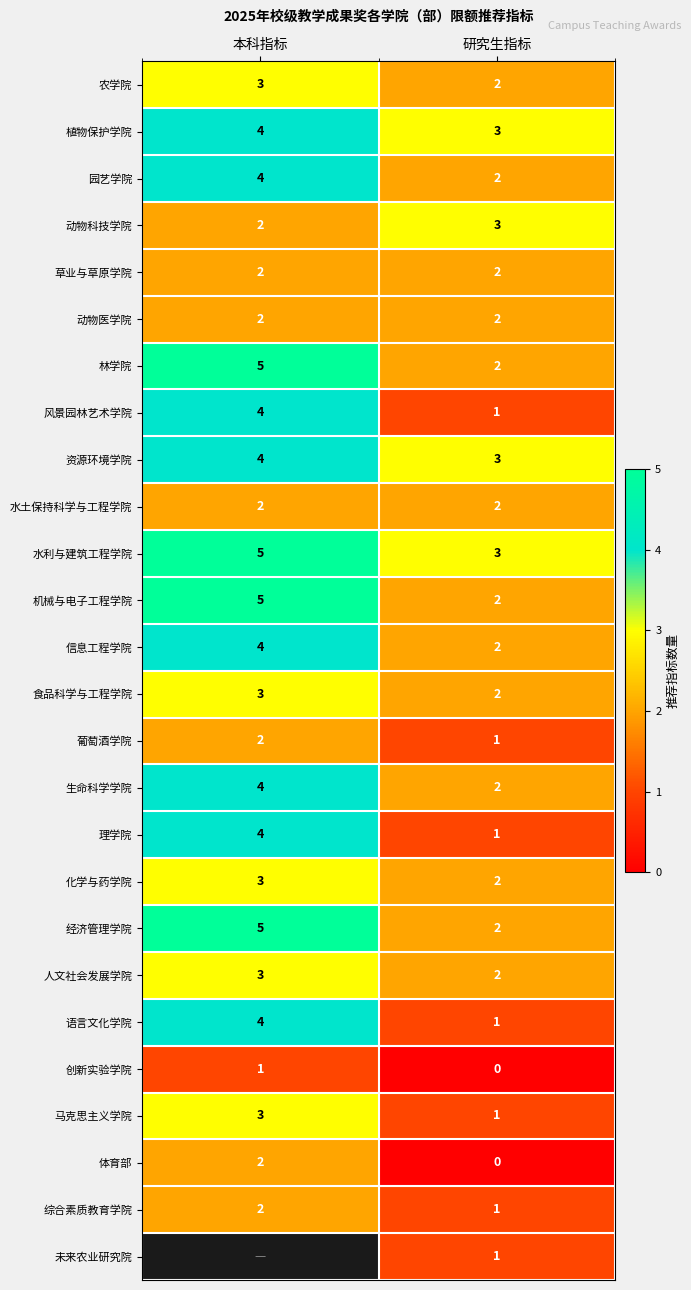

Rank the categories by 化学与药学院 value from highest to lowest.

本科指标, 研究生指标